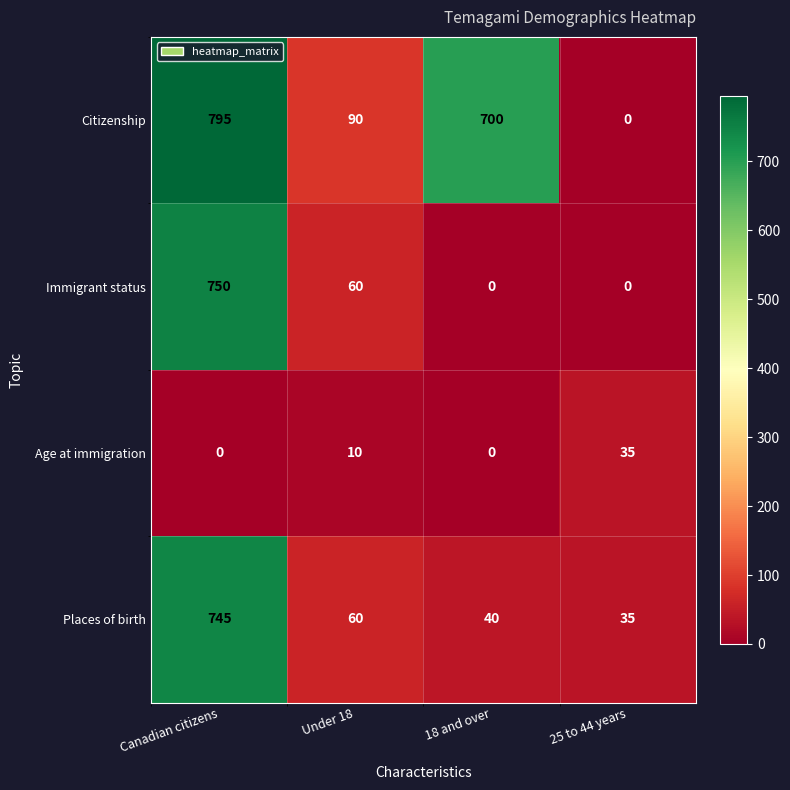

Count the number of categories in the chart.

4